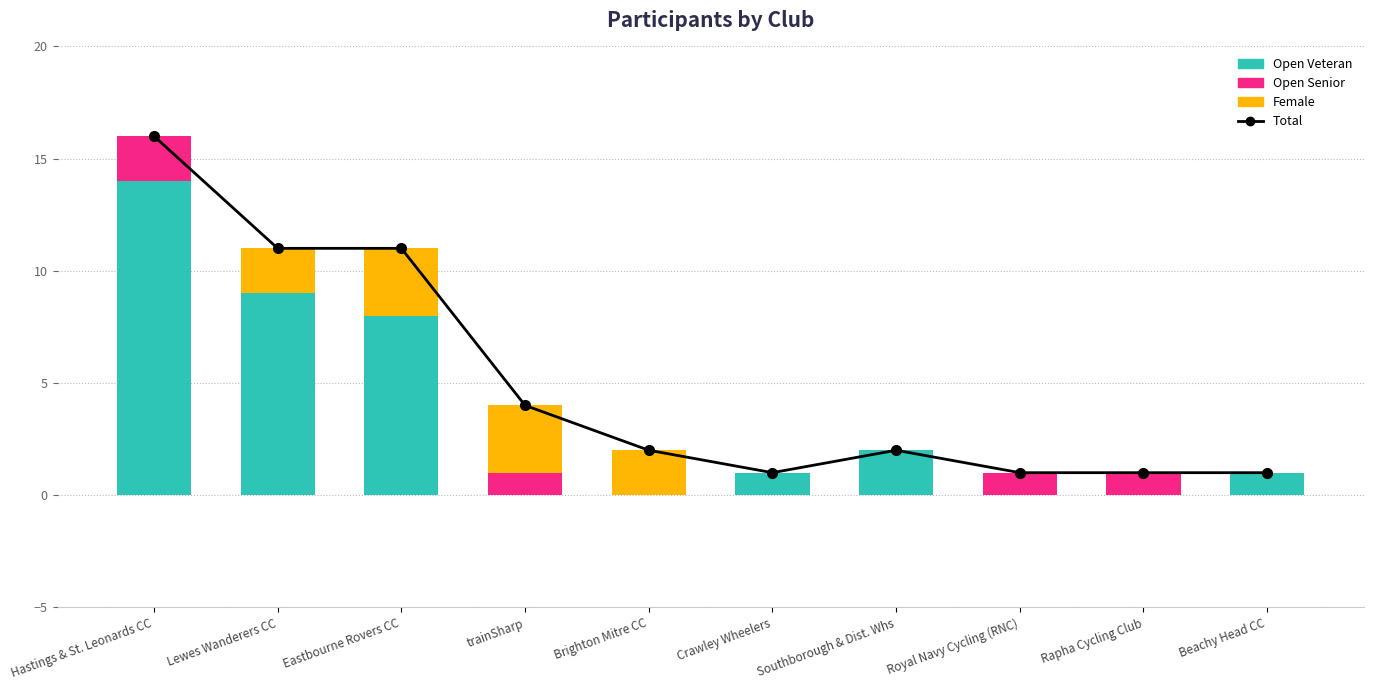

Which has a higher value, Rapha Cycling Club or Hastings & St. Leonards CC?

Hastings & St. Leonards CC